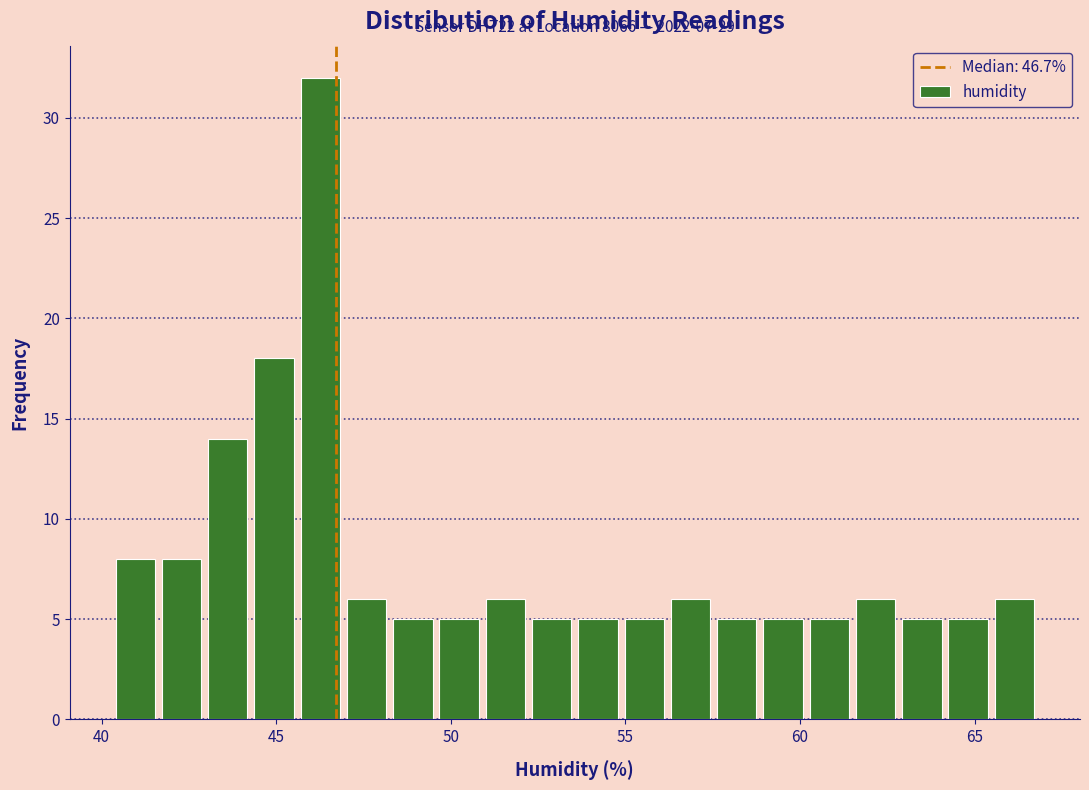

Around what value on the x-axis is the tallest bar? Give the approximate position of its centre, as read against the axis.

46.5